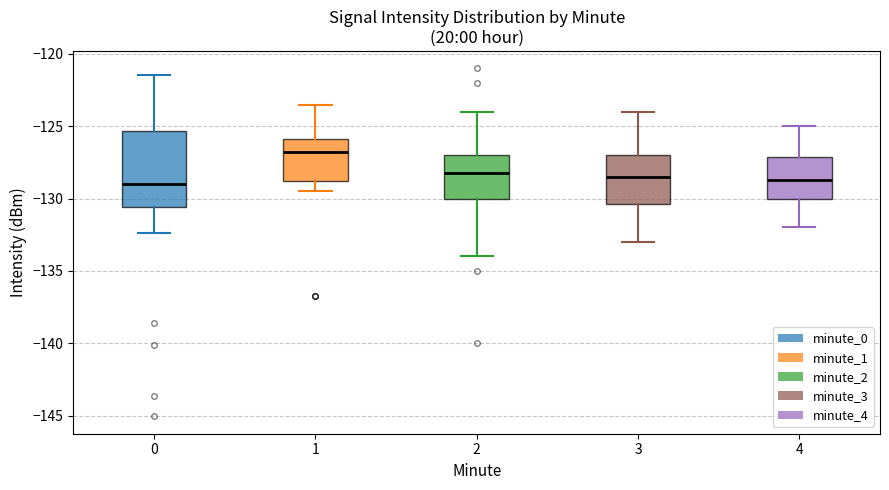

Reading left to right, read every box against the y-axis: the position of its median line, the range the box covers, and the ends of its whiskers. The values are not printed on the chart, so give them approximately, as read against the axis.

0: median -129.0, box -130.5 to -125.5, whiskers -132.5 to -121.5
1: median -127.0, box -129.0 to -126.0, whiskers -129.5 to -123.5
2: median -128.0, box -130.0 to -127.0, whiskers -134.0 to -124.0
3: median -128.5, box -130.5 to -127.0, whiskers -133.0 to -124.0
4: median -128.5, box -130.0 to -127.0, whiskers -132.0 to -125.0